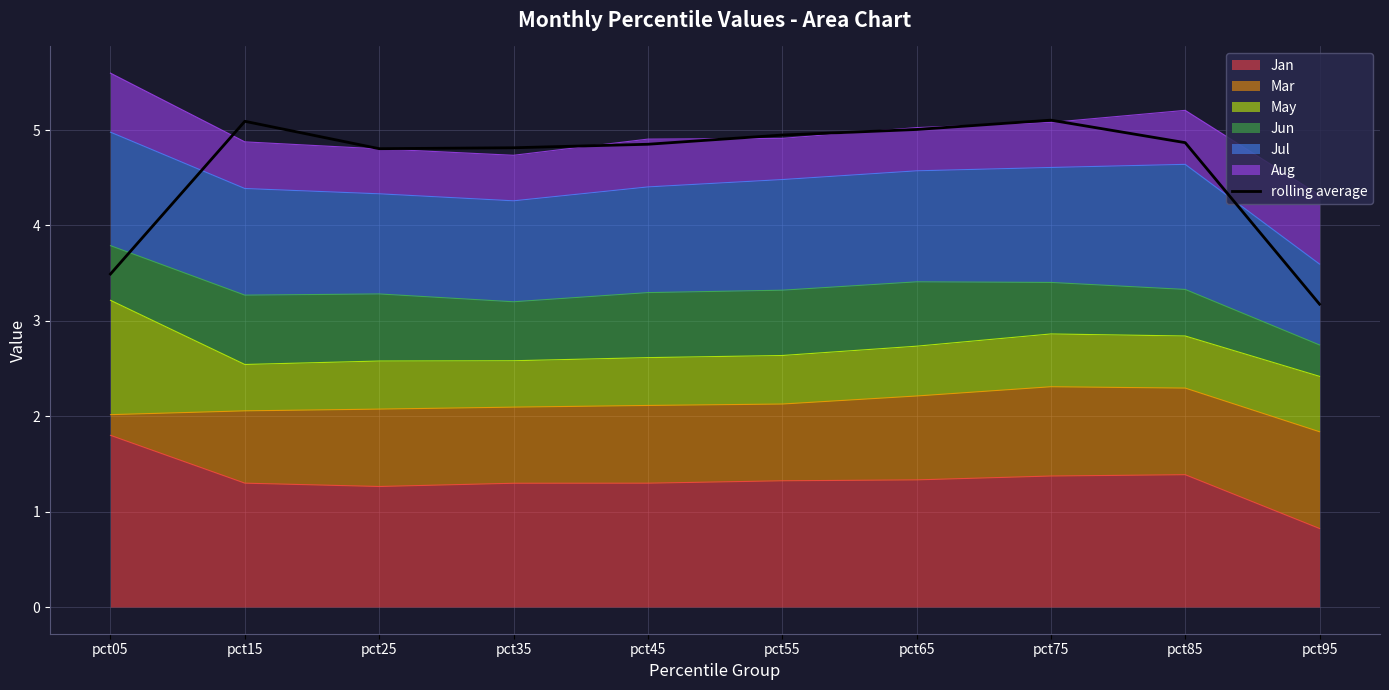

At which category does the data reach its first local peak?

pct15